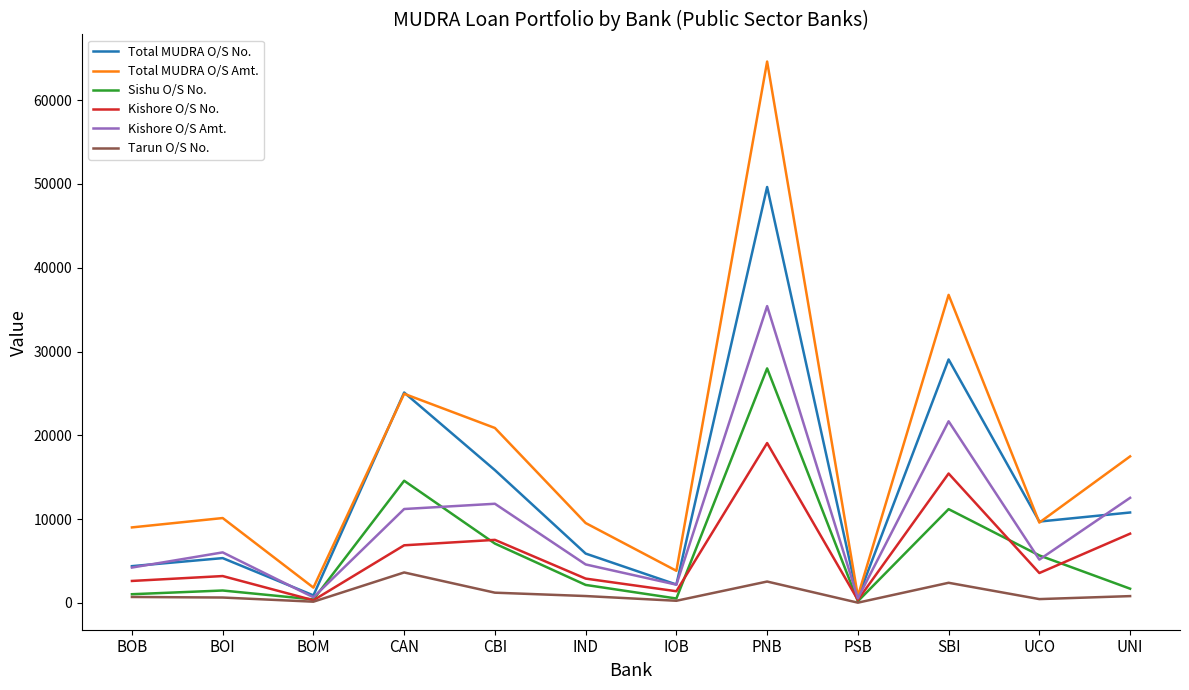

List the series in order of their peak value, lowest first.

Tarun O/S No., Kishore O/S No., Sishu O/S No., Kishore O/S Amt., Total MUDRA O/S No., Total MUDRA O/S Amt.